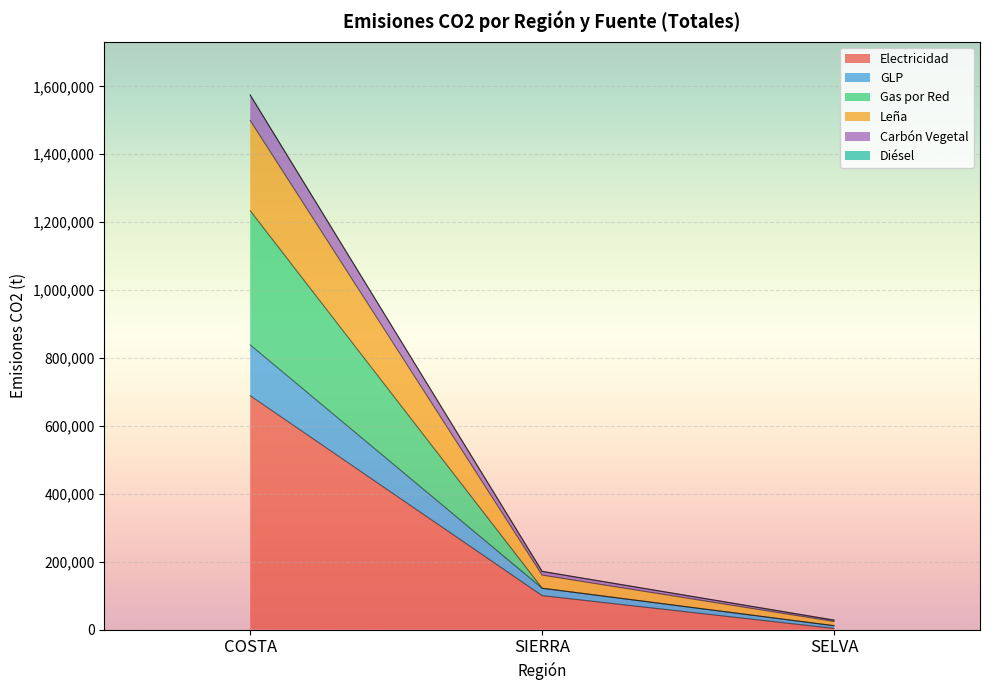

Where does the Electricidad series first go above 100229?

COSTA